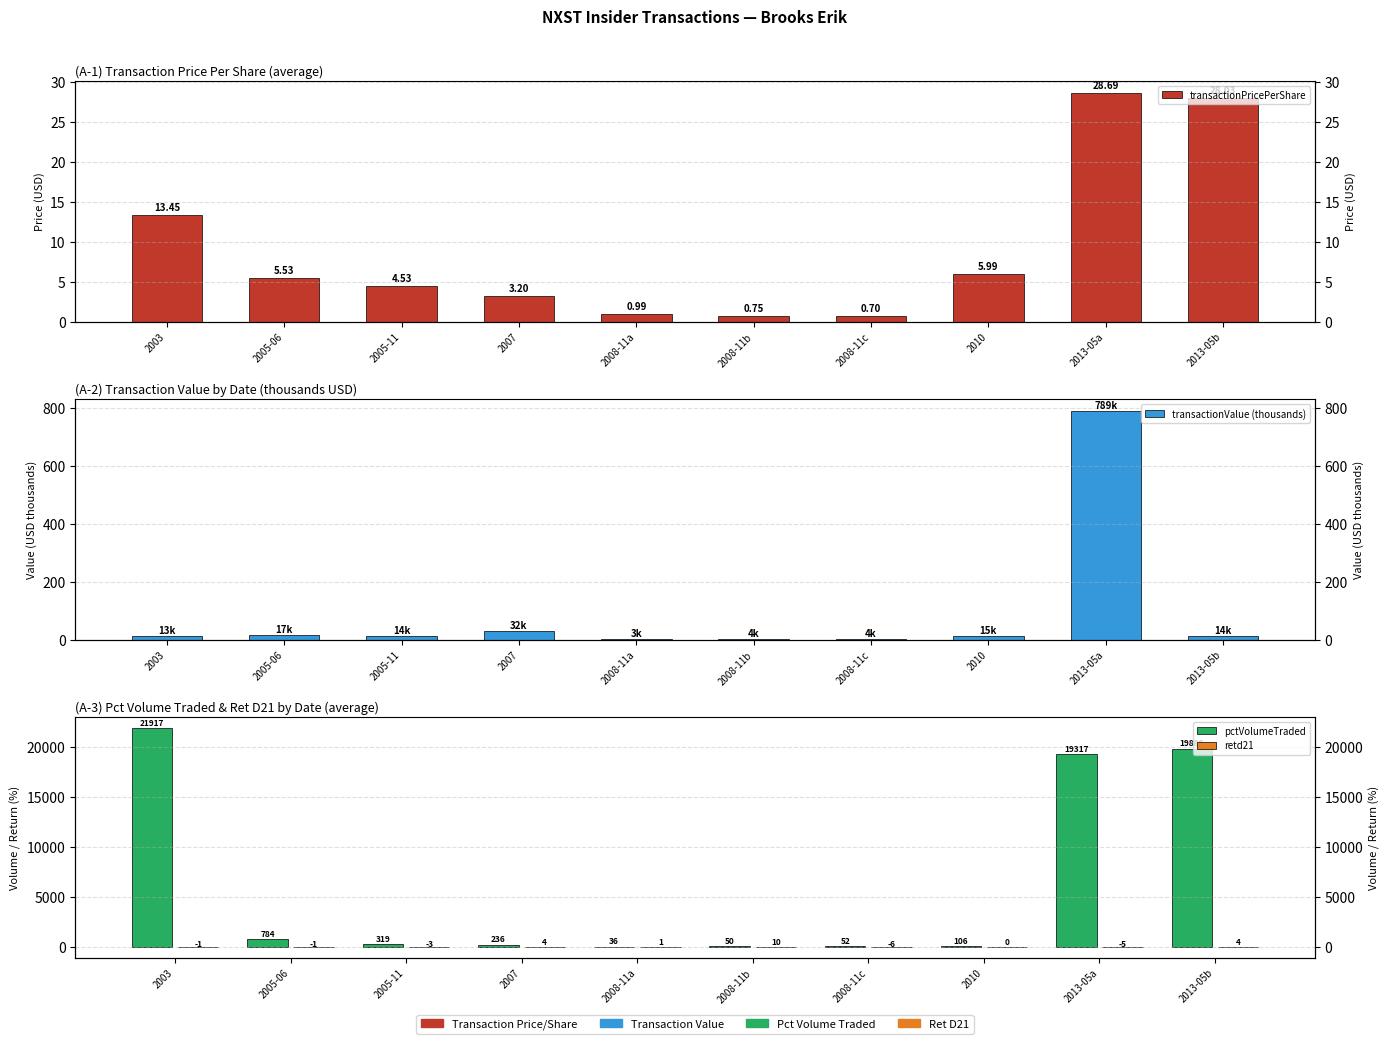

How many values in the retd21 series exceed 0?

4